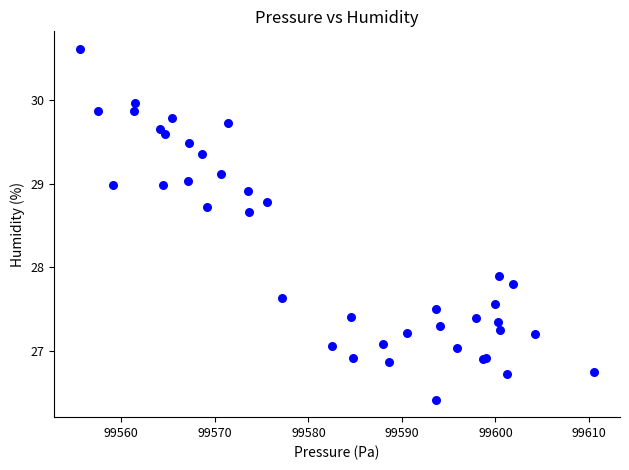

What Y value in the scatter plot is closest to 28?

27.9